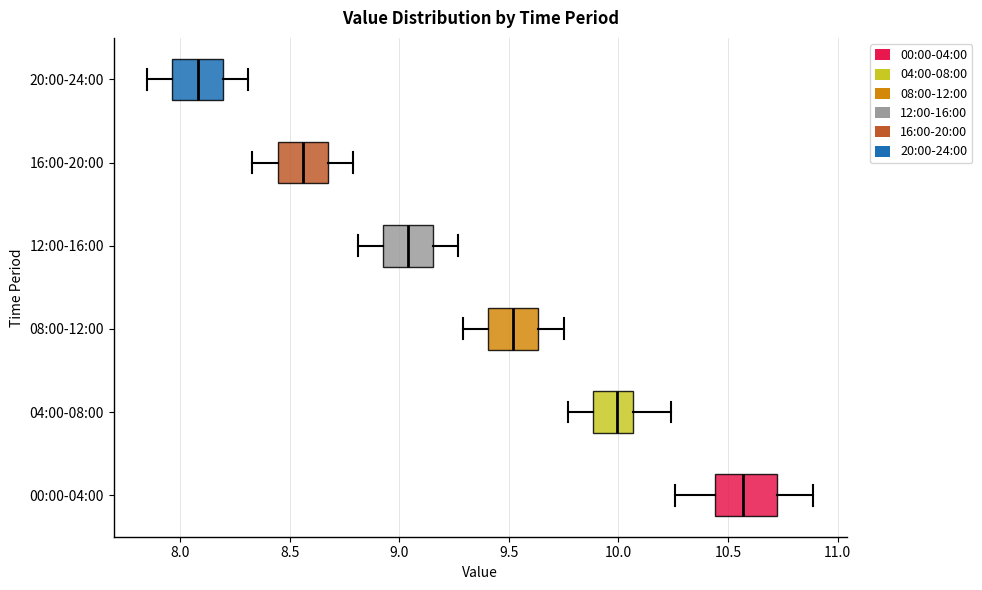

Comparing the boxes themselves (not the whiskers), which one is the widest?

00:00-04:00